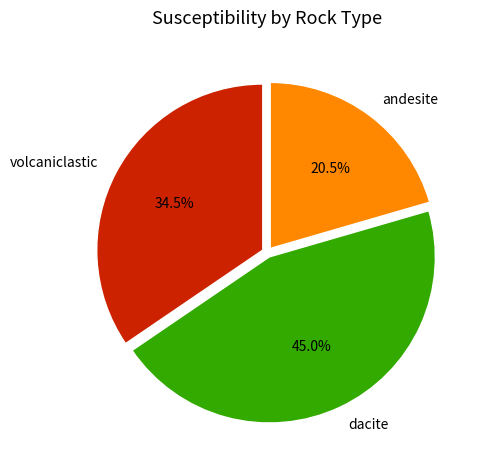

What is the ratio of the value at andesite to the value at volcaniclastic?

0.6